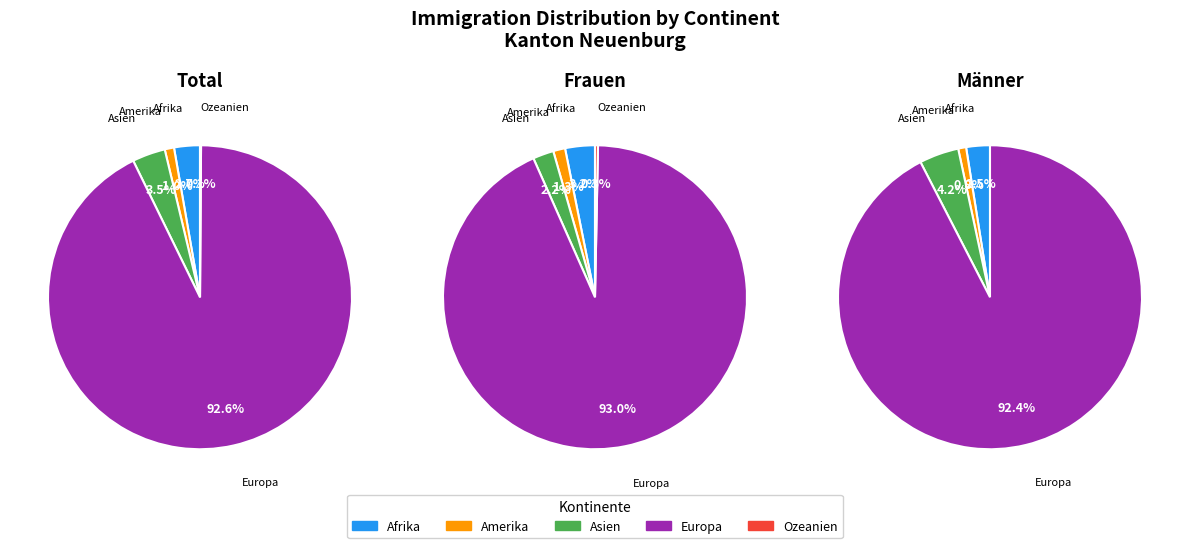

Rank the series by their average value, from lowest to highest.

Frauen, Männer, Total